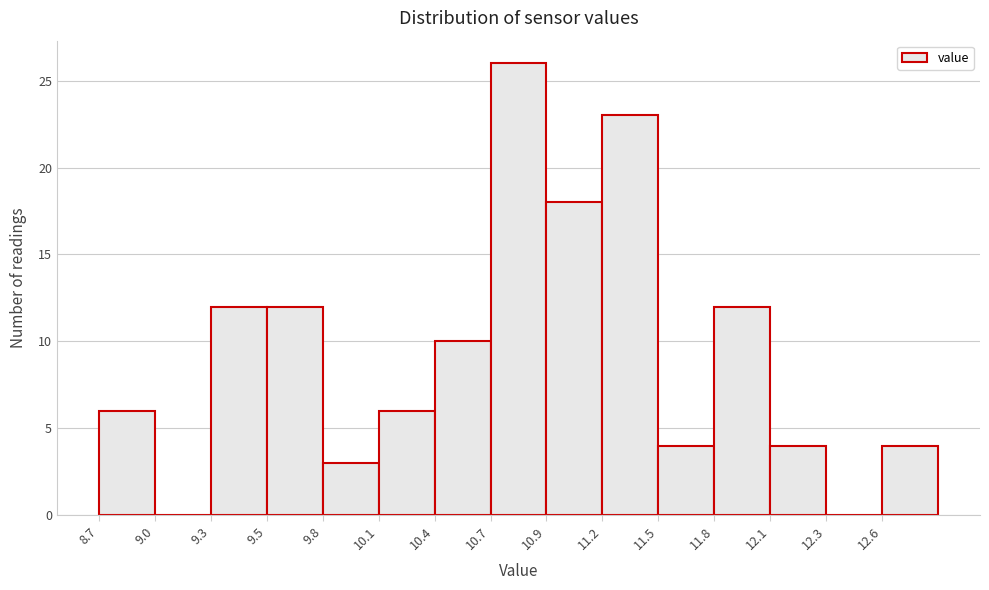

How tall is the bar that spans 12.06 to 12.34 on the x-axis? Neither the bar edges nor the heights are printed on the chart, so give them approximately, as read against the axes.

4